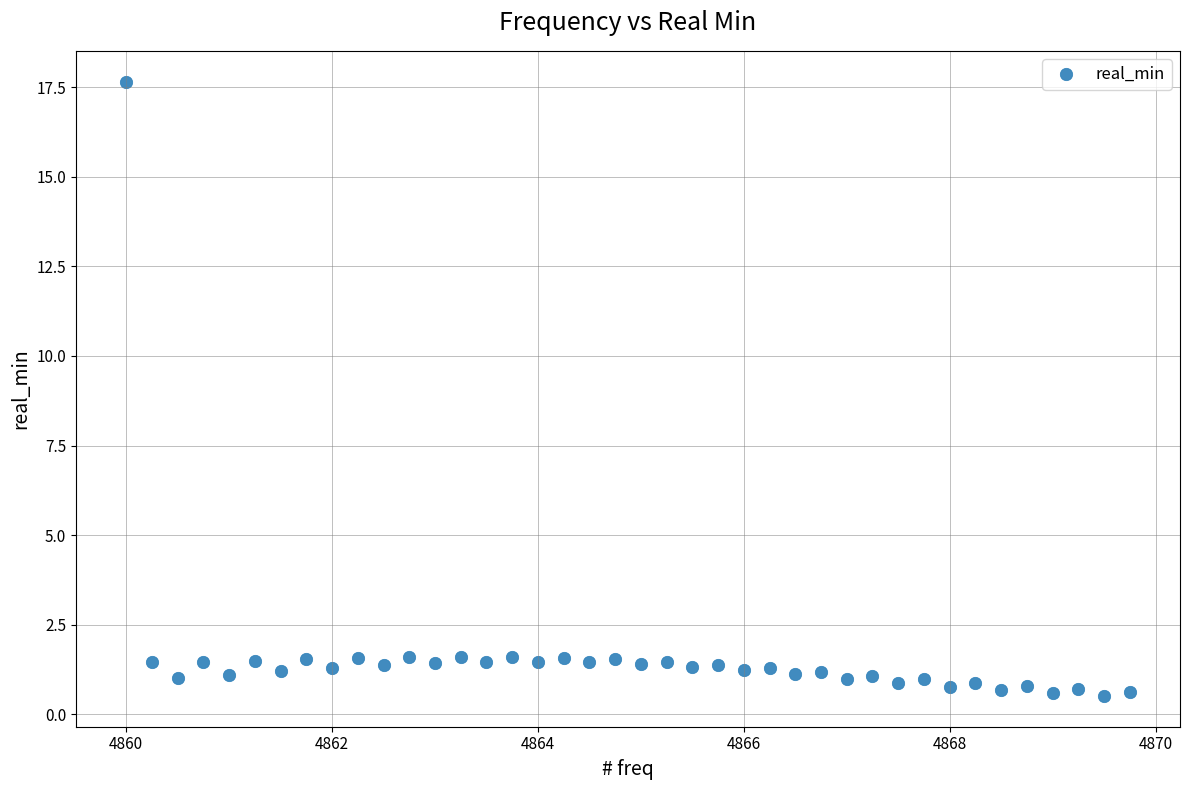

What is the range of Y values (max minus min)?

17.2